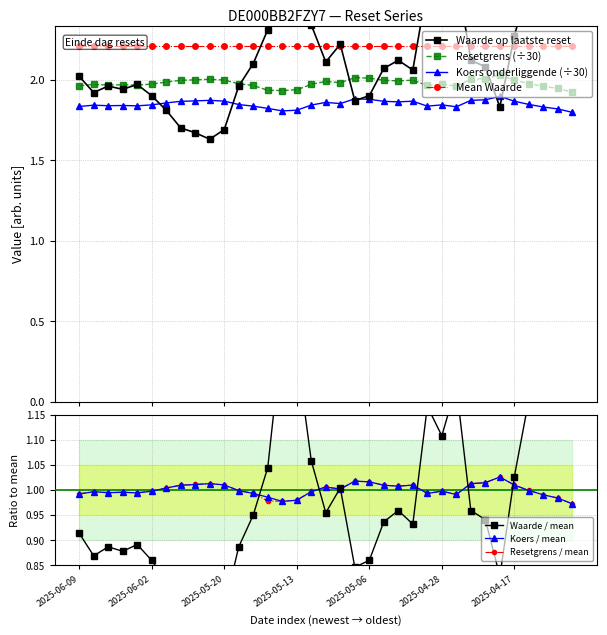

Count the Koers onderliggende values in the range 1 to 2.

35